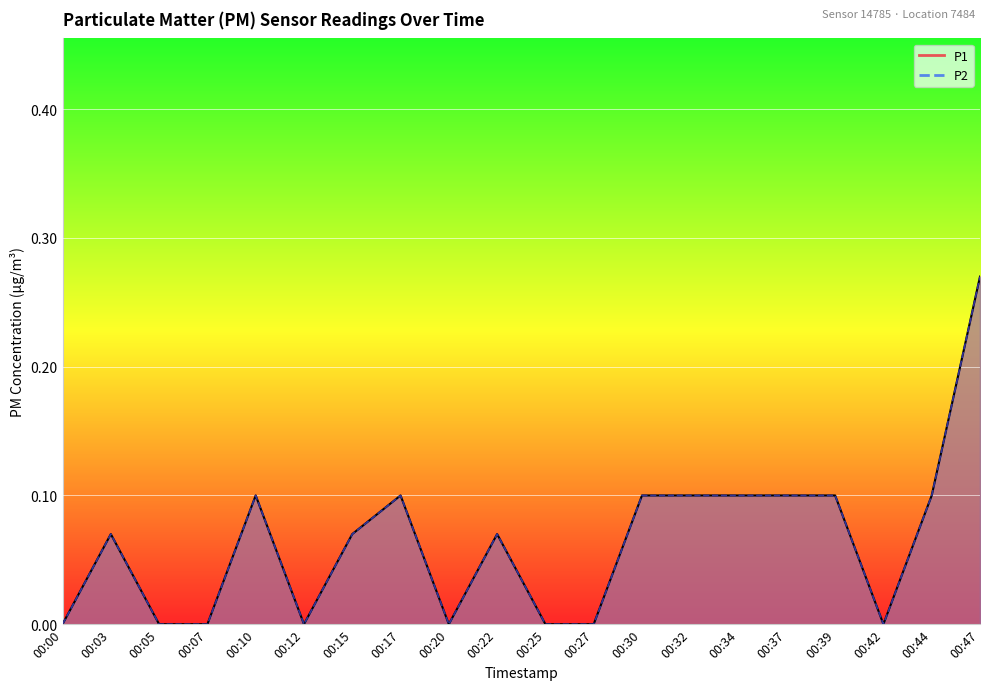

True or false: P1 has a value of 0.3 at 00:47.

True